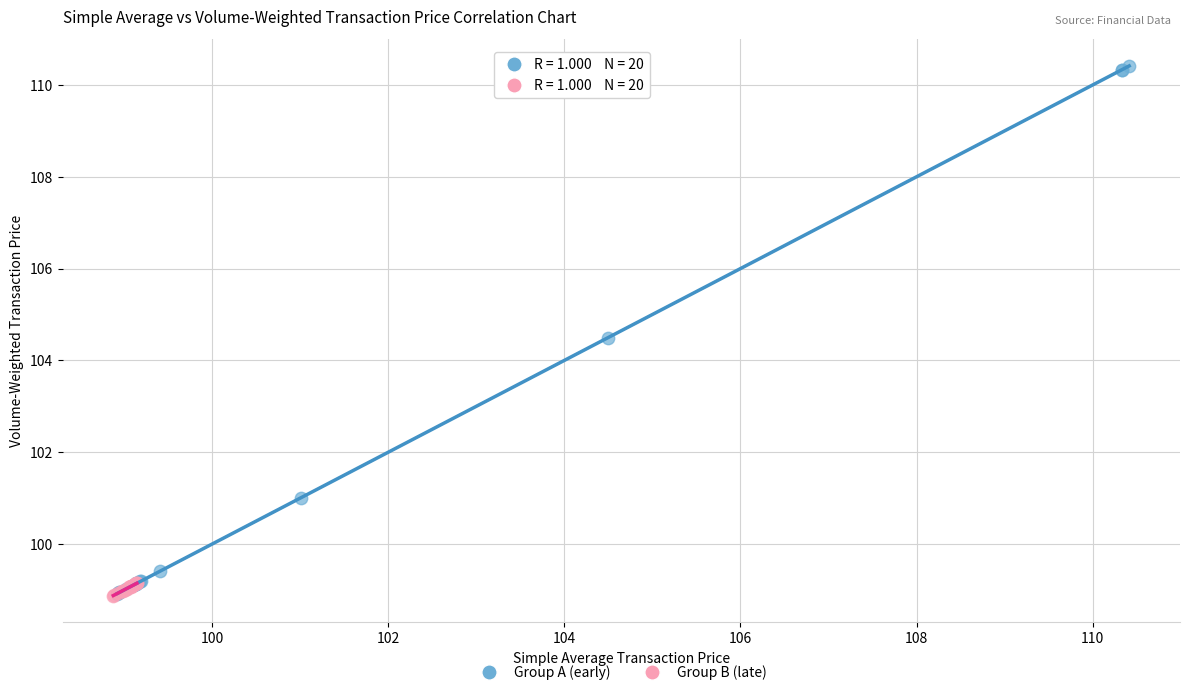

What are all the series names shown in the legend?

Group A (early), Group B (late)